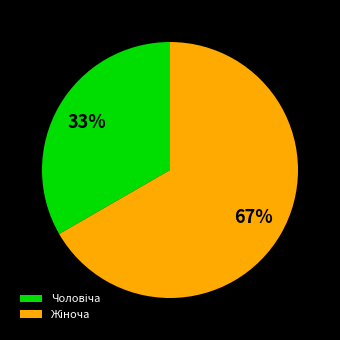

How many segments does this pie chart have?

2